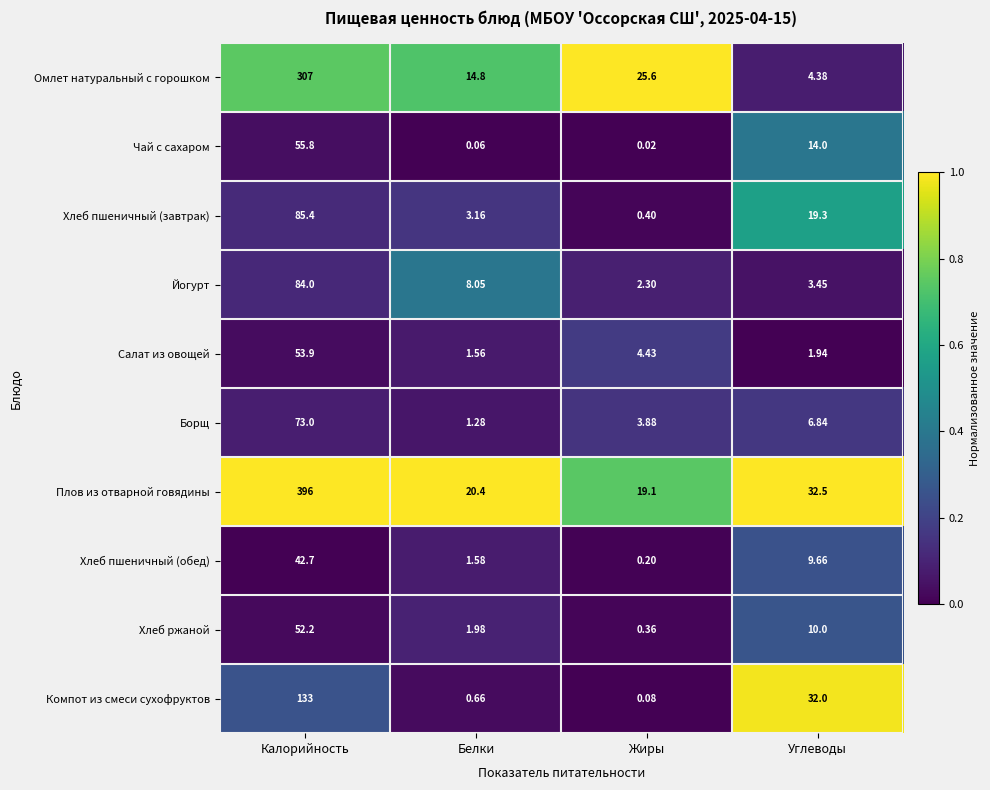

Which series has the widest spread of values?

Плов из отварной говядины